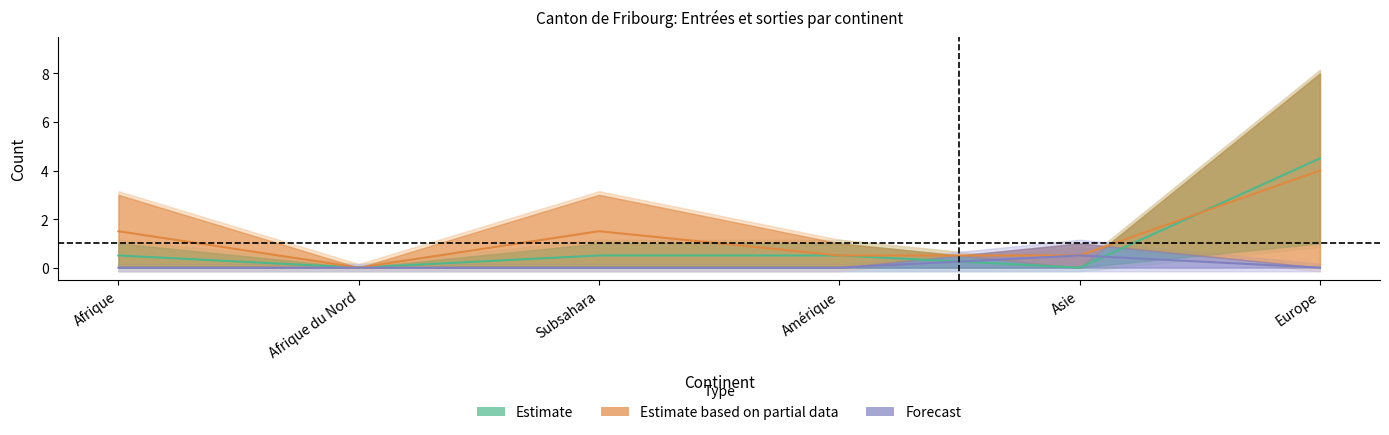

What is the label of the 6th point from the right?

Afrique